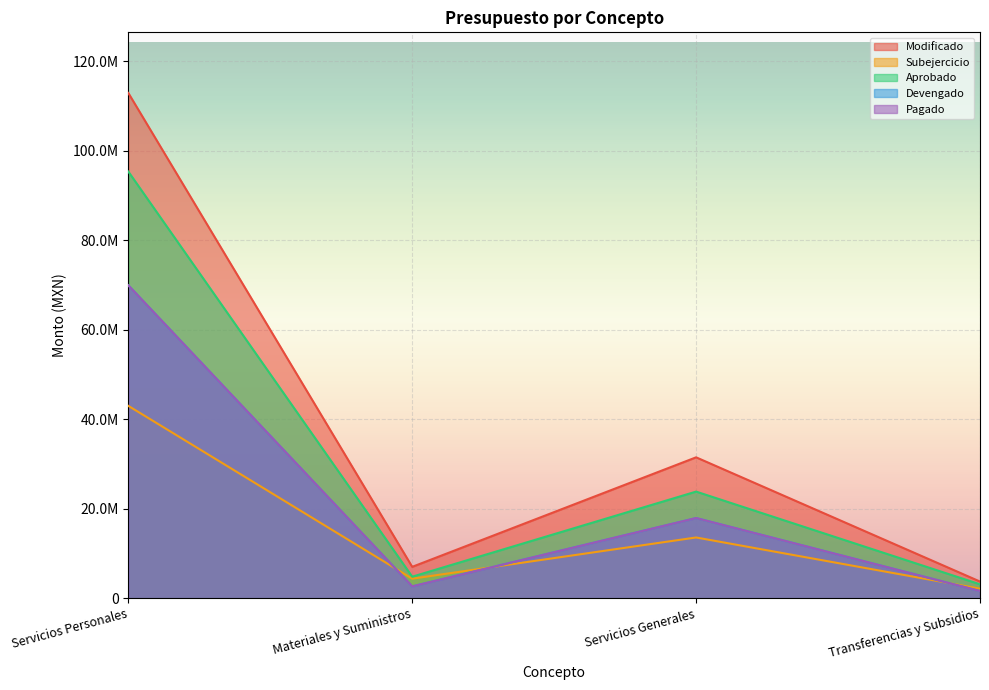

At Servicios Personales, list the series in order from largest to smallest.

Modificado, Aprobado, Devengado, Pagado, Subejercicio